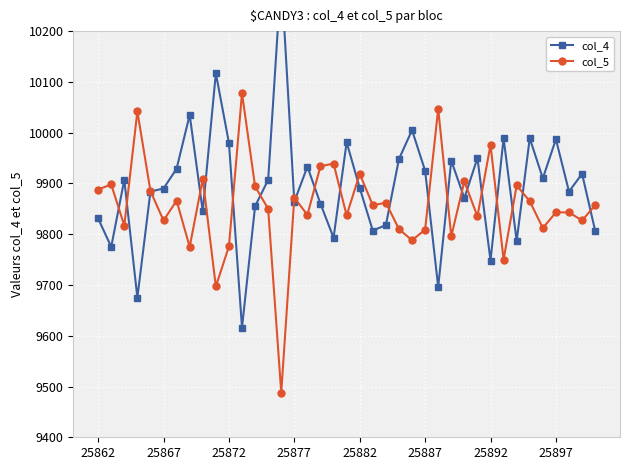

What is the average value of the col_4 series?

9894